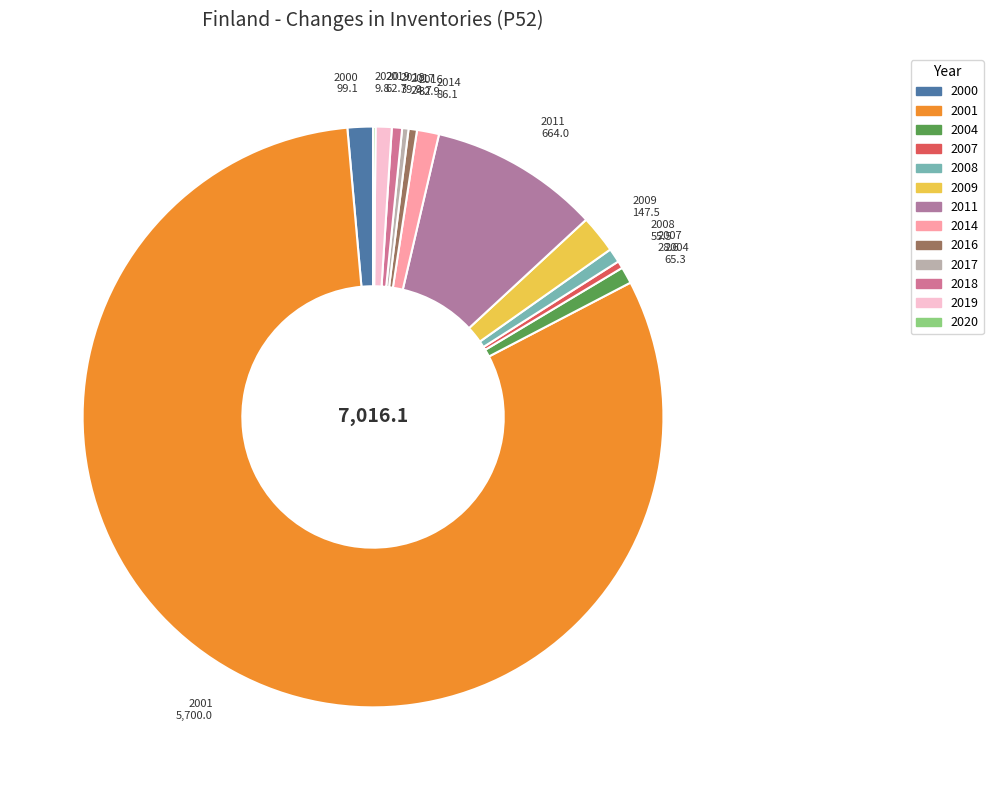

The 2007 slice represents 11% of the pie. True or false?

False